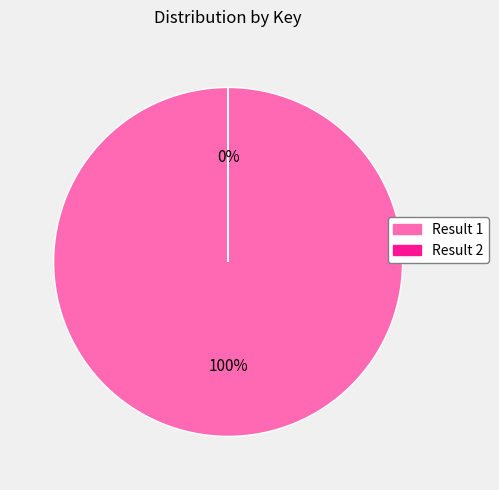

Which slice is the largest?

Result 1